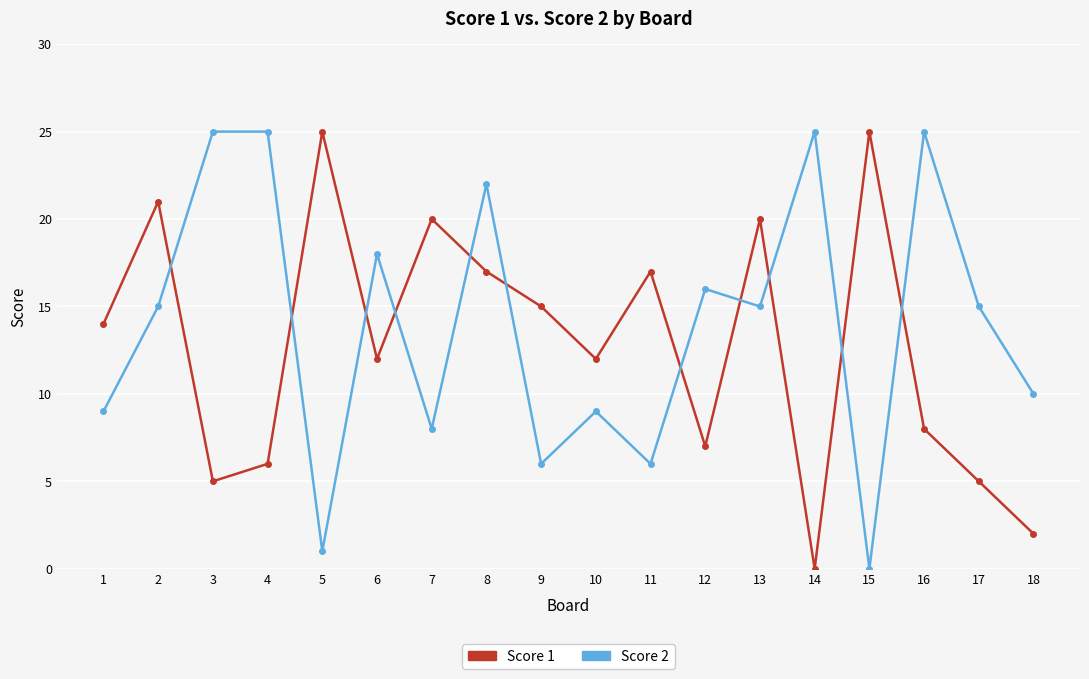

Is it true that Score 1 equals 25 at 5?

True